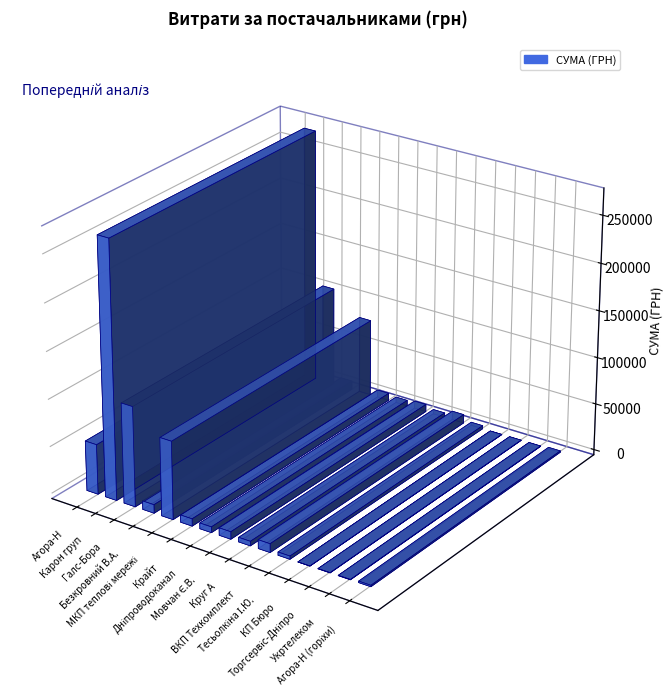

What is the ratio of the value at ФОП "Тесьолкіна І.Ю." to the value at ТОВ "Крайт"?

0.4